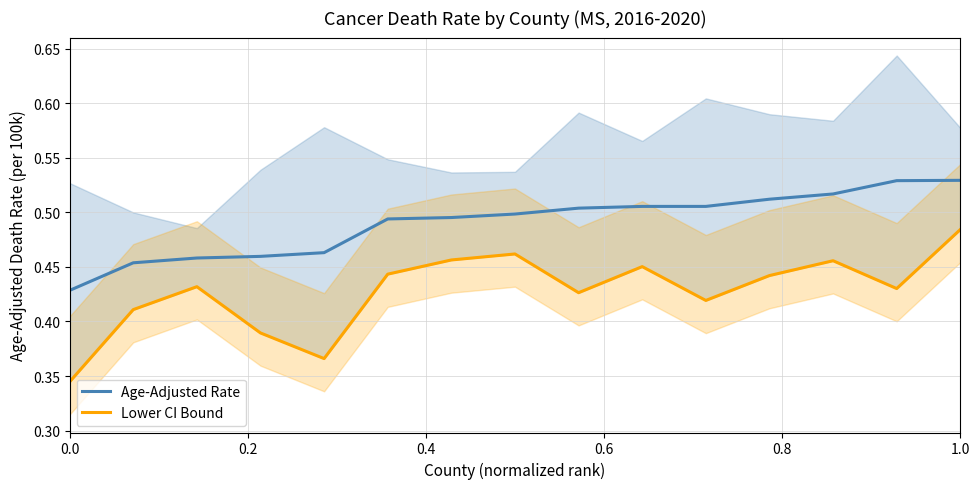

Which series has the largest range (max minus min)?

Lower CI Bound